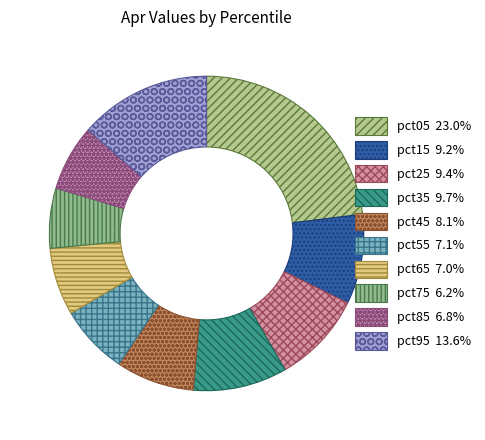

What is the change in value from pct35 to pct55?

-0.1